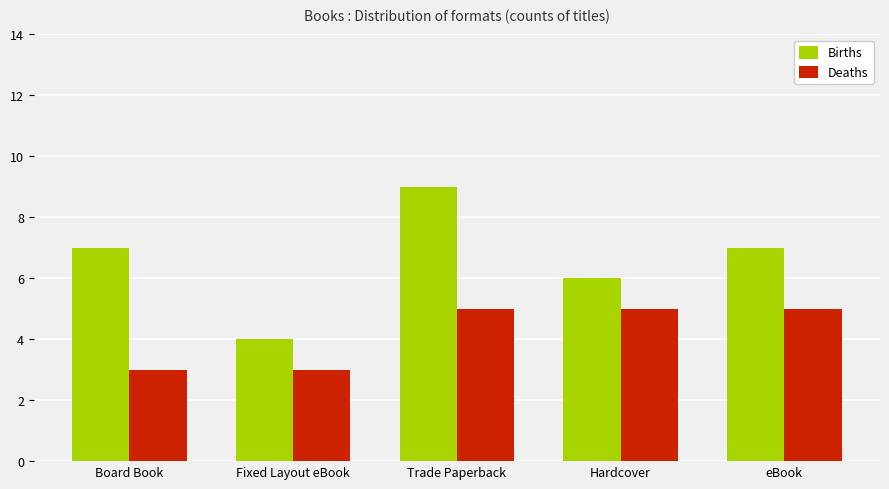

Count the Births values in the range 6 to 7.

3